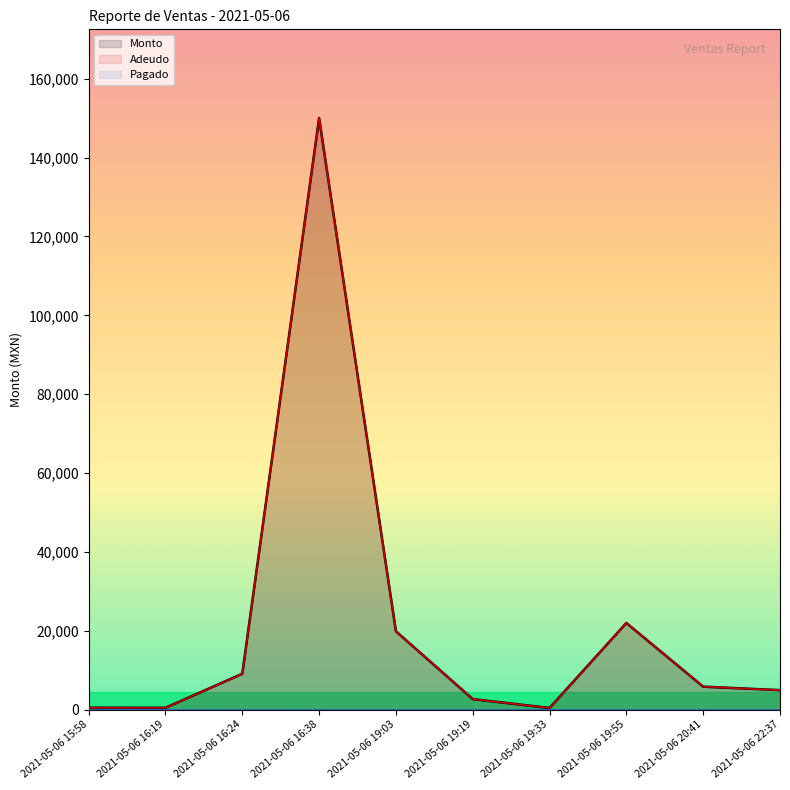

How many lines are shown in the chart?

3